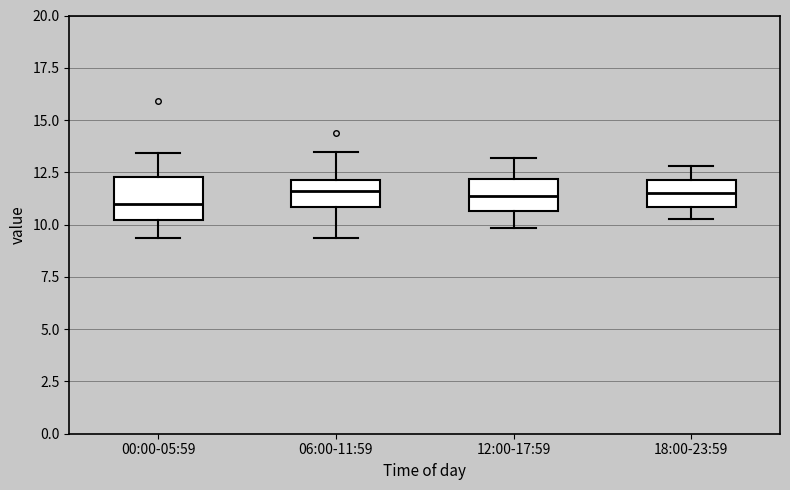

Where does the median line of the box for 06:00-11:59 sit on the y-axis? The values are not printed on the chart, so give them approximately, as read against the axis.

11.5